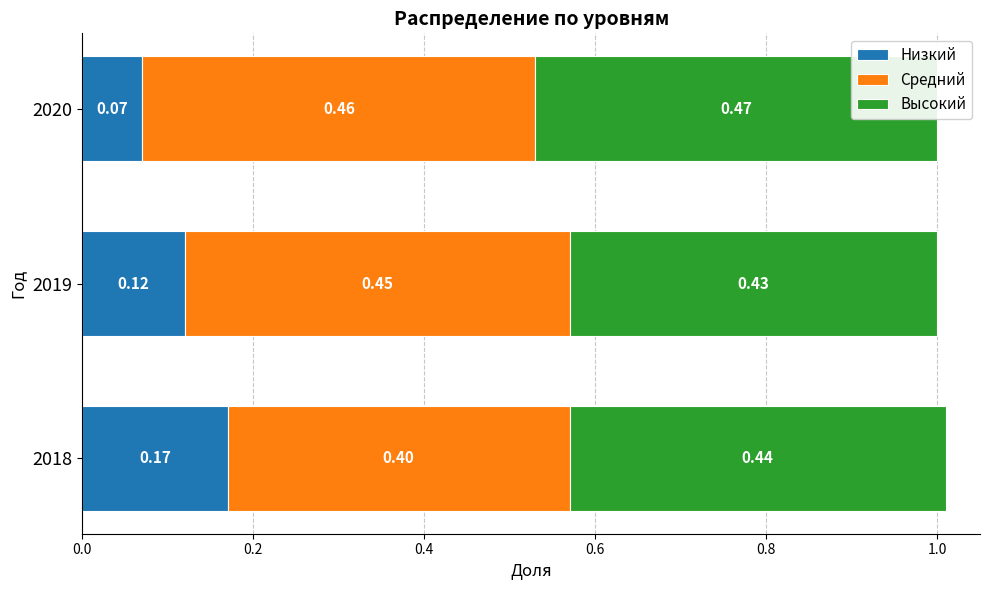

At how many categories does at least one series exceed 0?

3